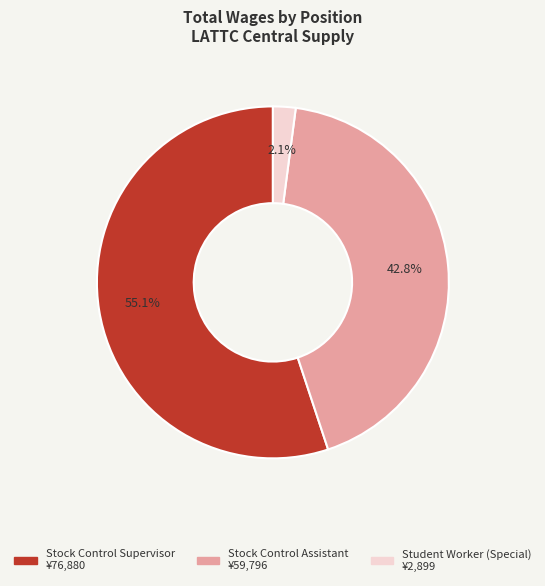

Between Student Worker (Special) and Stock Control Assistant, which is larger?

Stock Control Assistant